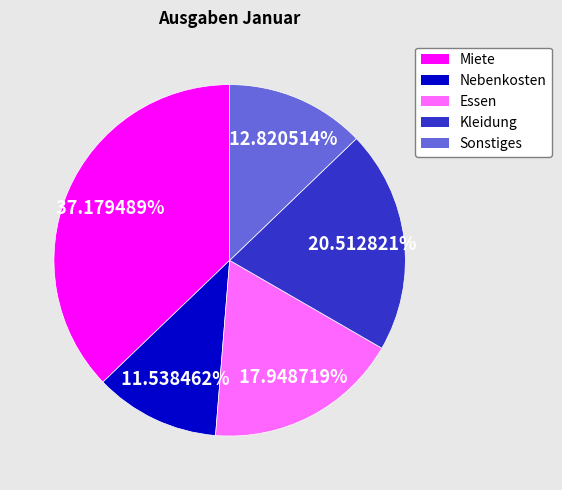

Combined, what portion of the pie is Miete and Sonstiges?

50.0%